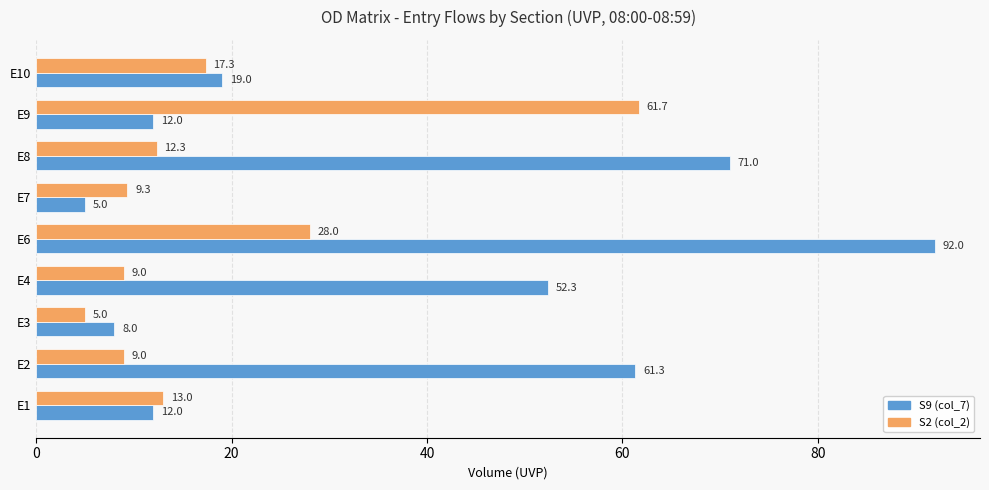

Rank the series at E10 from highest to lowest value.

S9 (col_7), S2 (col_2)